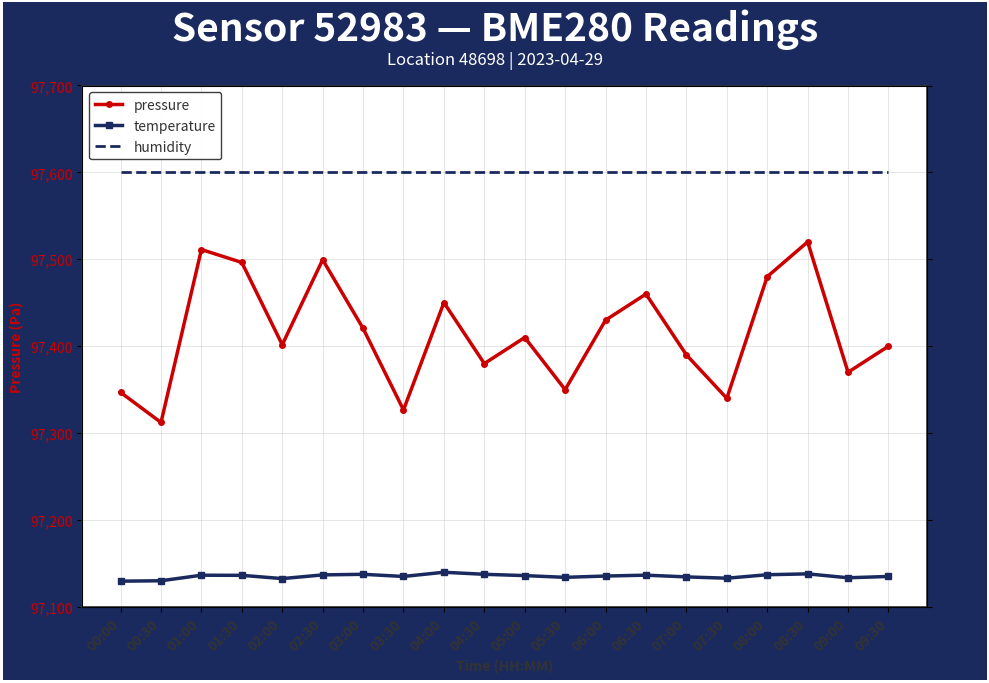

List the series in order of their peak value, highest first.

pressure, humidity, temperature